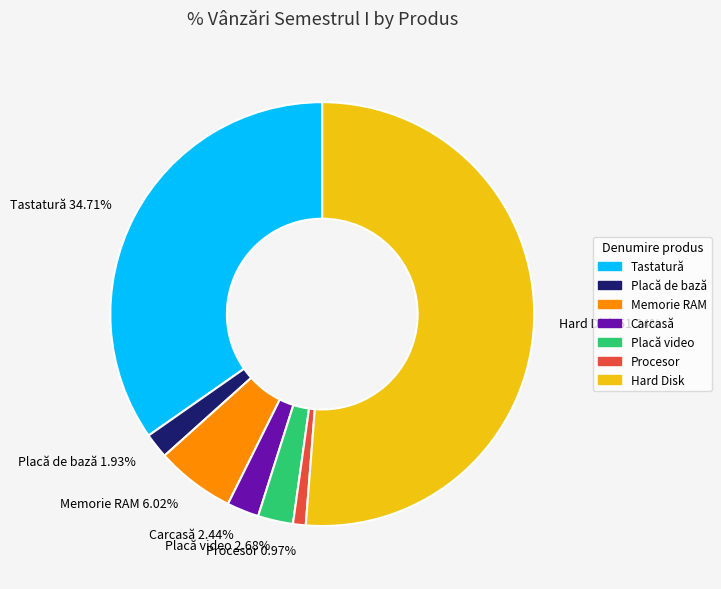

True or false: Carcasă accounts for 2% of the total.

True